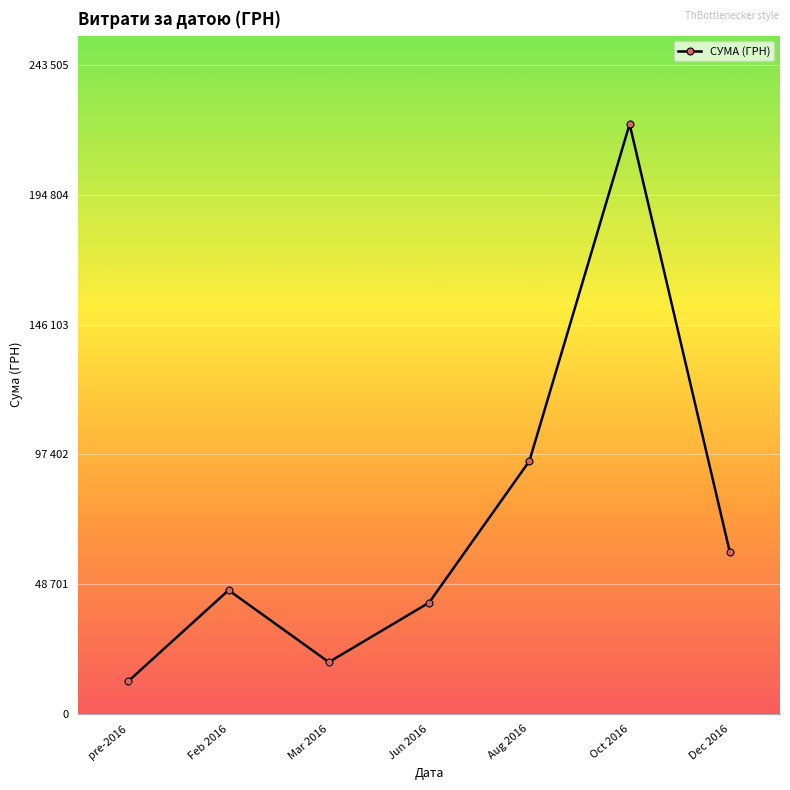

What is the value of the 1st point from the left?

12263.0